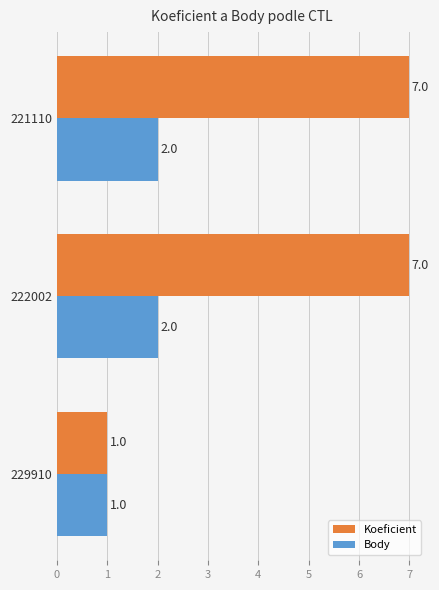

True or false: Body has a value of 2 at 221110.

True